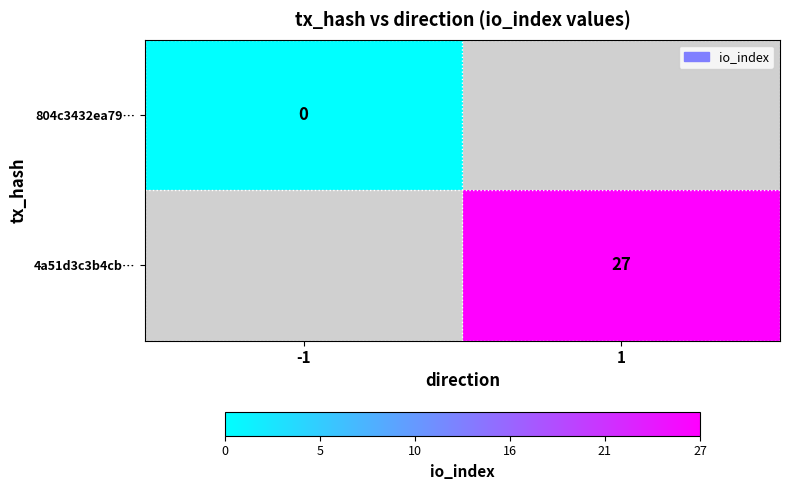

The value of 4a51d3c3b4cb… at 1 is 27. True or false?

True